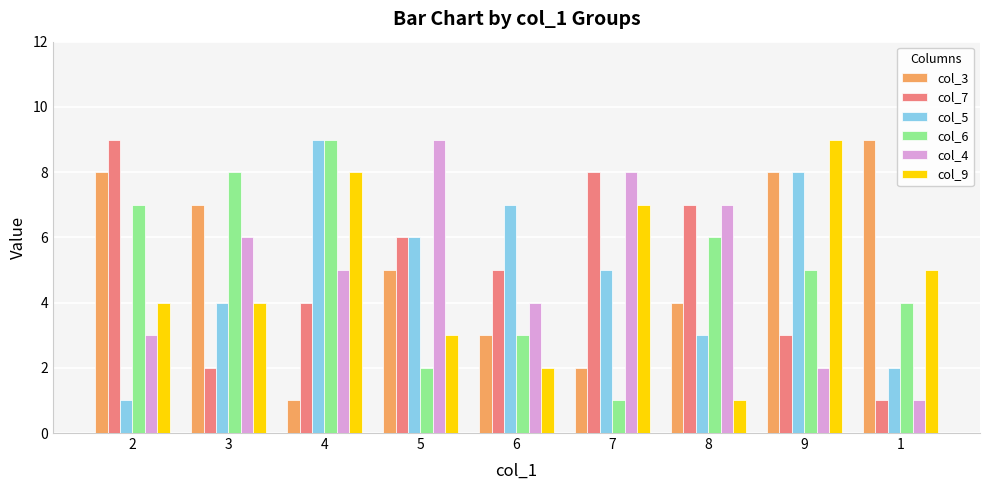

Does the chart contain any negative values?

No